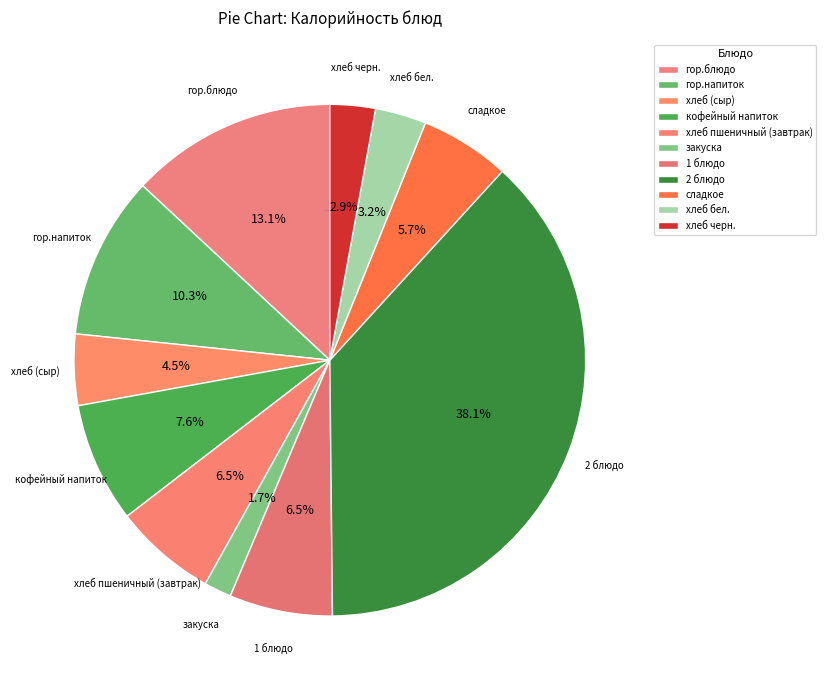

Does сладкое account for over 50% of the chart?

No